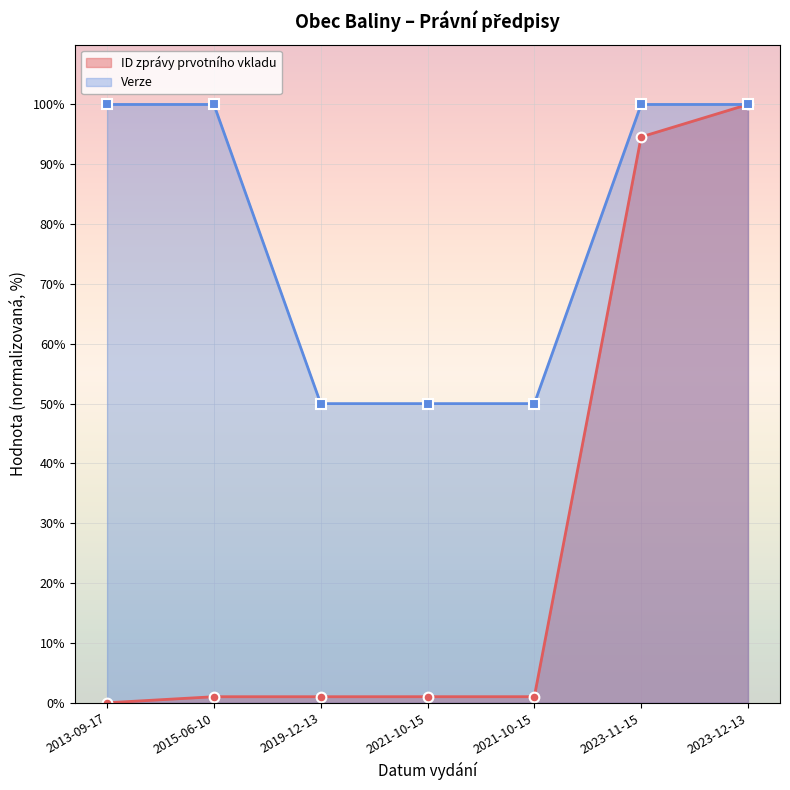

Where is ID zprávy prvotního vkladu nearest to the value 50?

2023-11-15